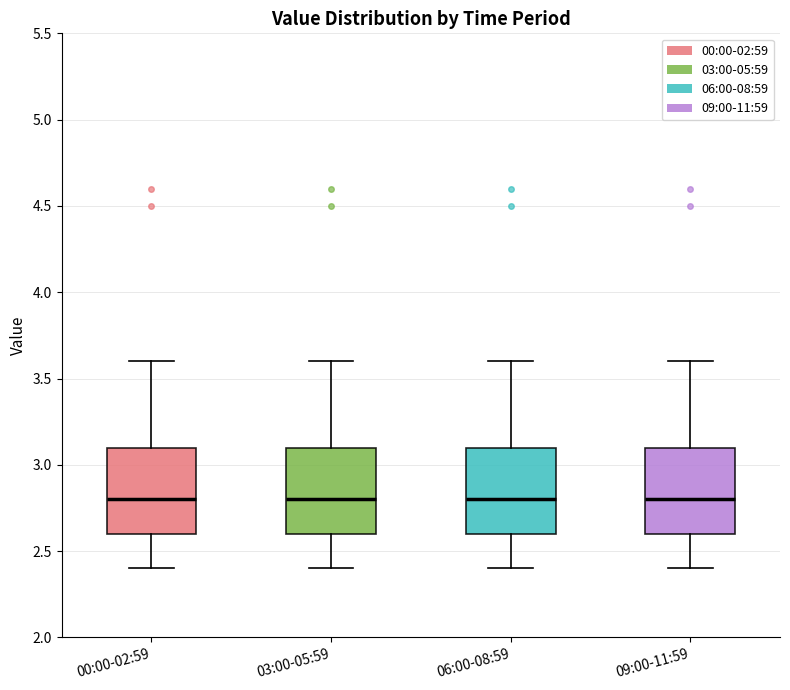

Reading left to right, read every box against the y-axis: the position of its median line, the range the box covers, and the ends of its whiskers. The values are not printed on the chart, so give them approximately, as read against the axis.

00:00-02:59: median 2.8, box 2.6 to 3.1, whiskers 2.4 to 3.6
03:00-05:59: median 2.8, box 2.6 to 3.1, whiskers 2.4 to 3.6
06:00-08:59: median 2.8, box 2.6 to 3.1, whiskers 2.4 to 3.6
09:00-11:59: median 2.8, box 2.6 to 3.1, whiskers 2.4 to 3.6